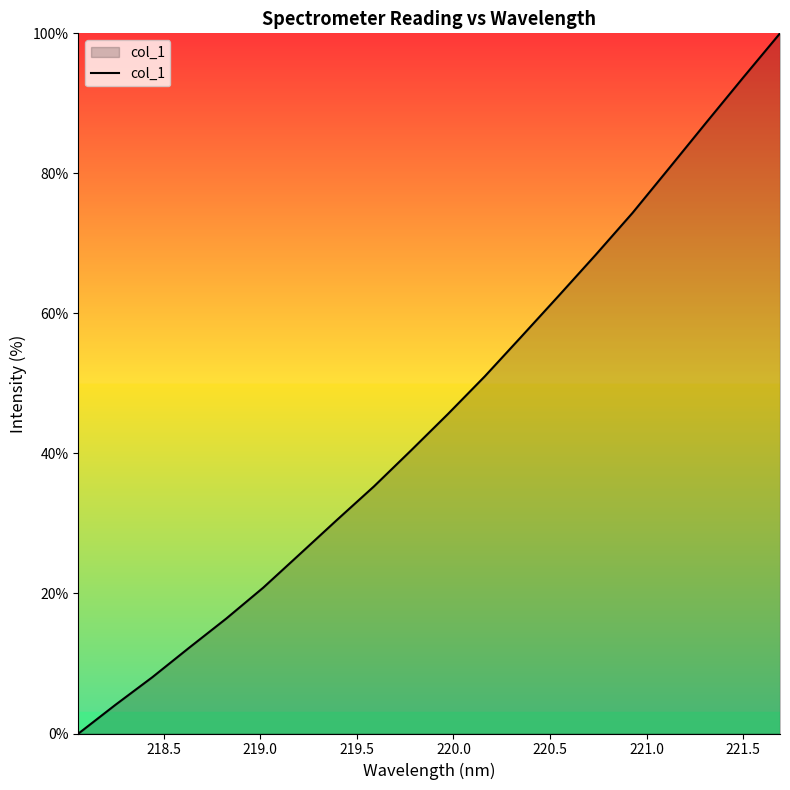

What is the difference between the maximum and minimum values?

100.0